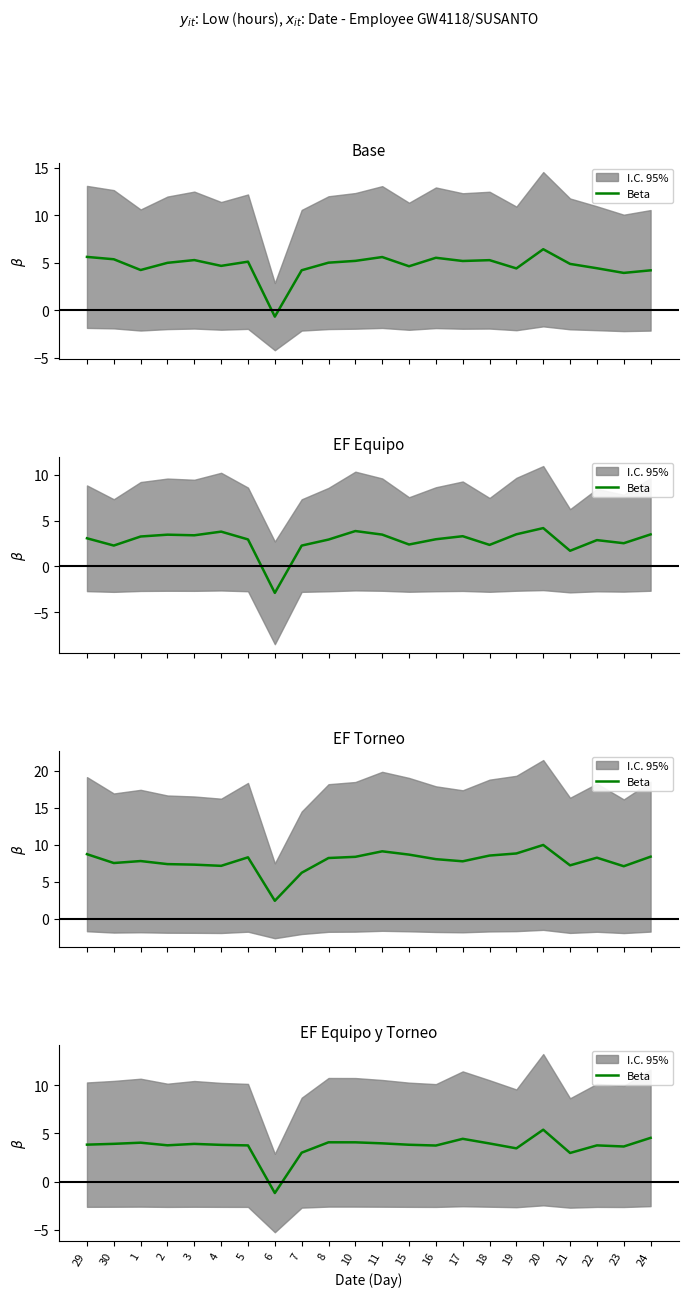

Is this an area chart (filled region under the line)?

No